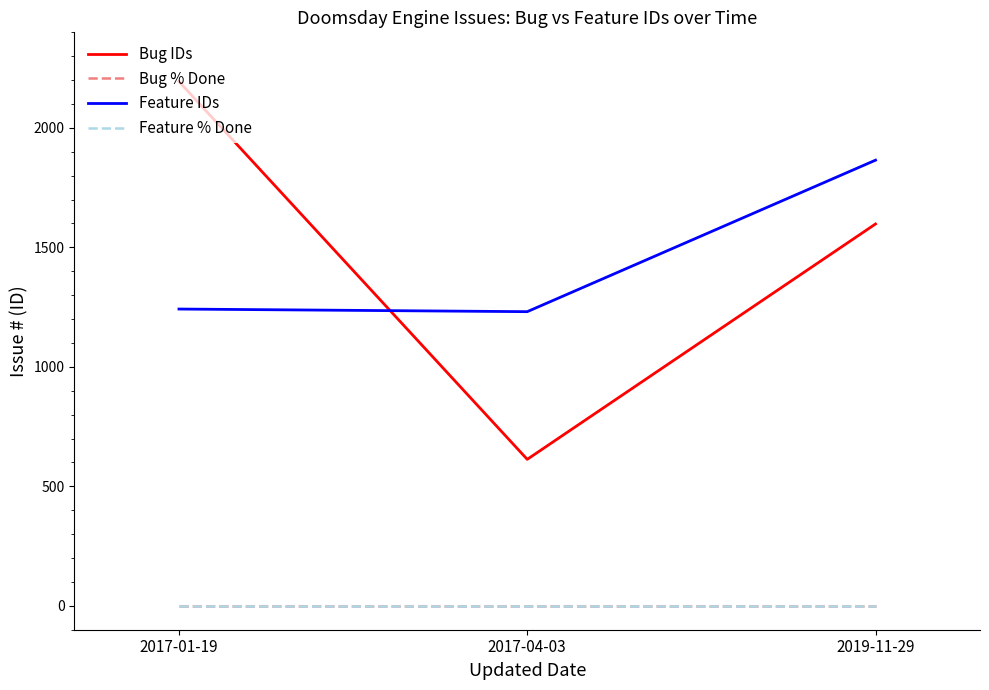

Is this an area chart (filled region under the line)?

No